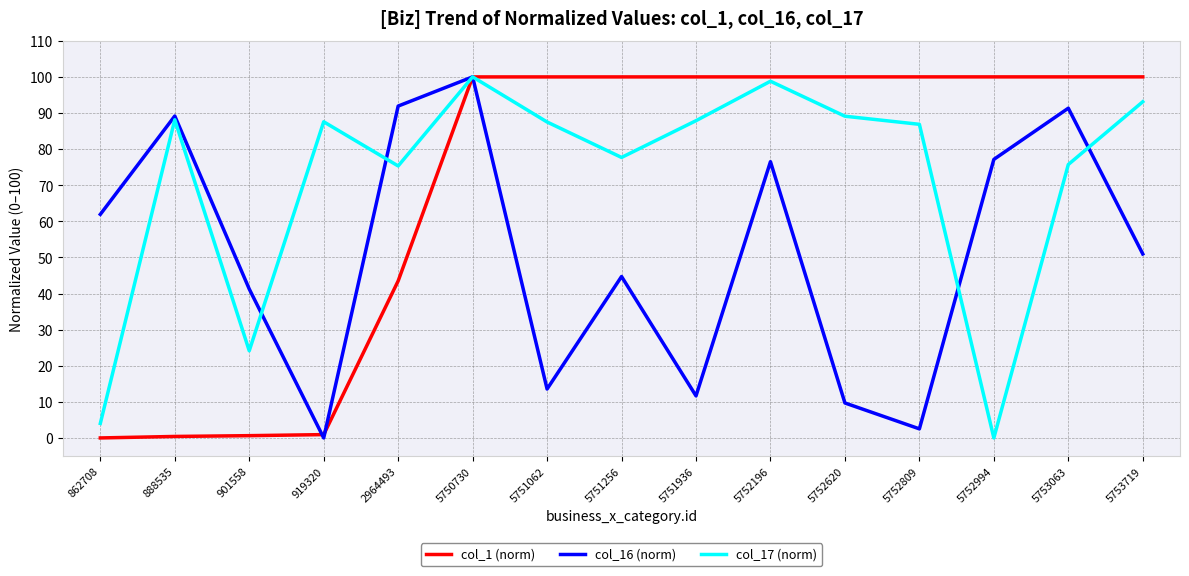

What is the maximum value shown in the chart?

100.0